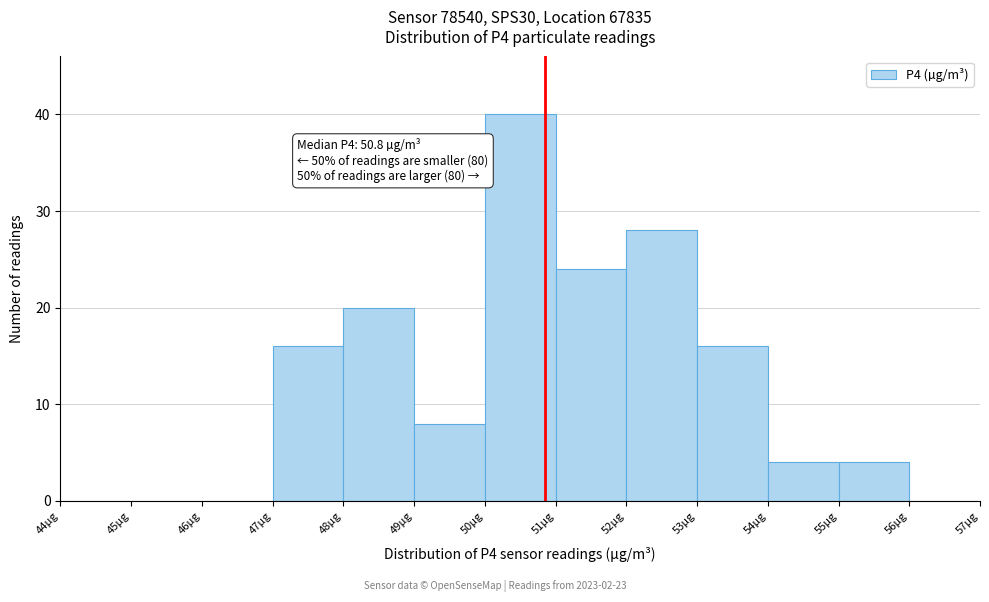

Over which range of the x-axis is the bar tallest?

50 to 51